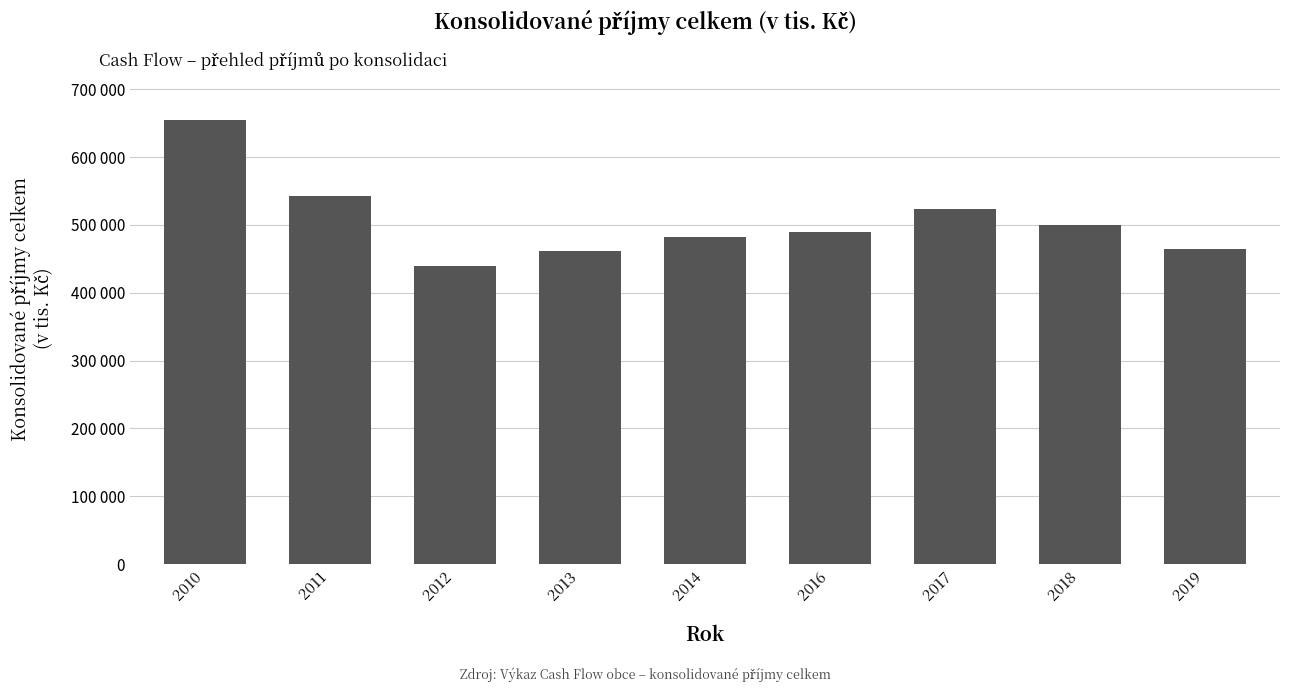

What is the sum of the values at 2014 and 2017?

1005730